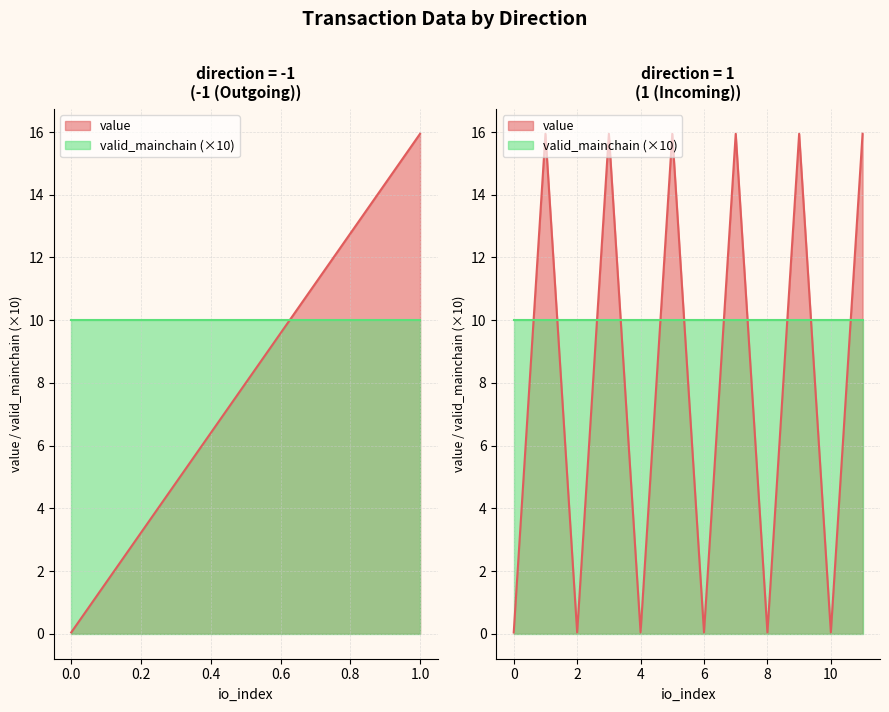

True or false: value and io_index cross at least once.

True